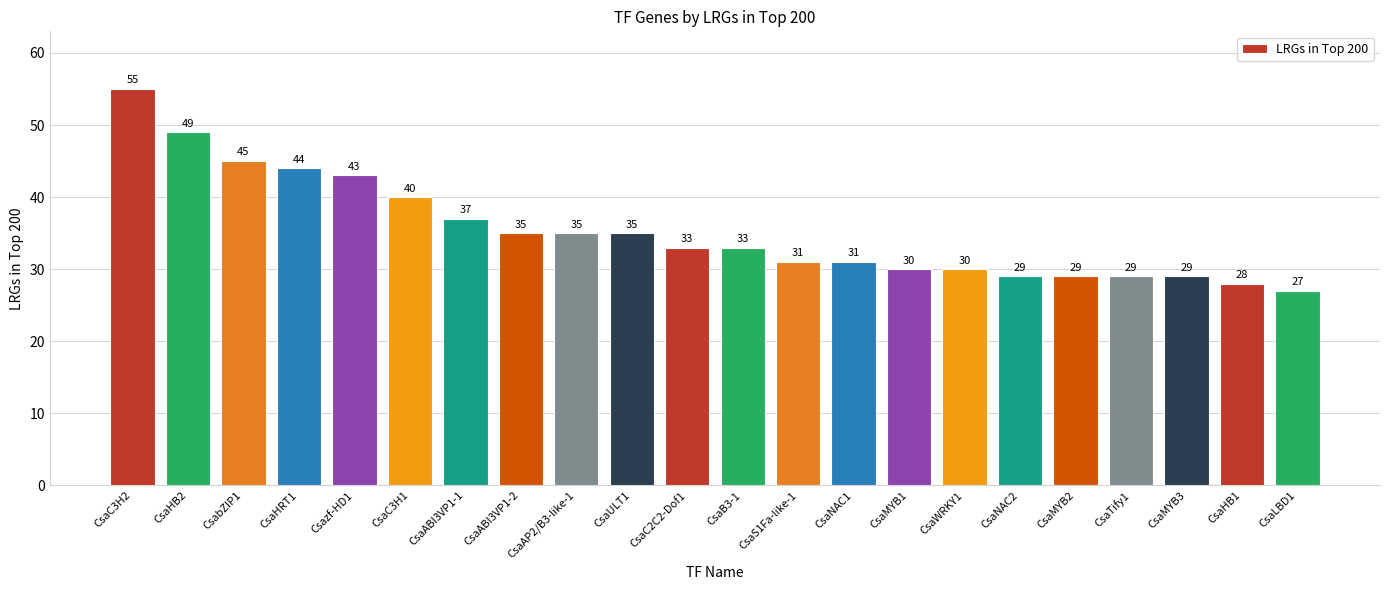

The chart shows a value of 29 at CsaMYB3. True or false?

True